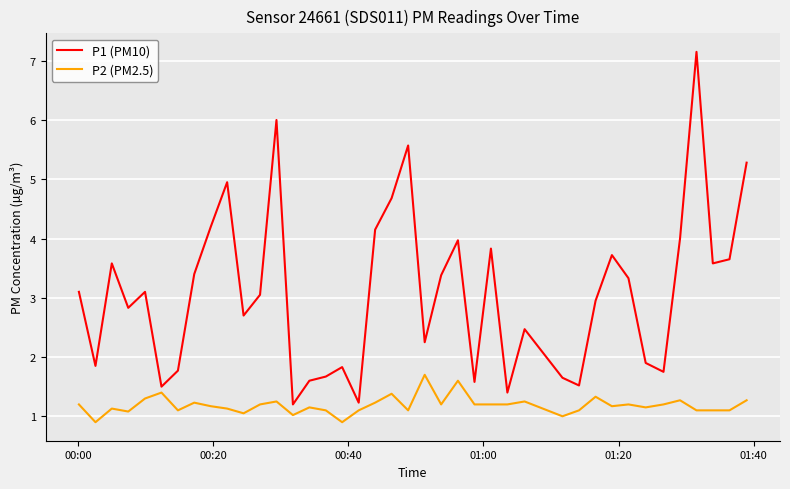

What are all the series names shown in the legend?

P1 (PM10), P2 (PM2.5)